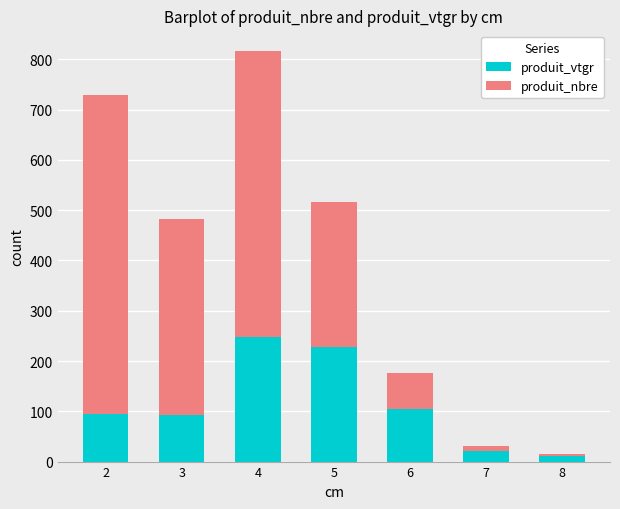

The value of produit_vtgr at 7 is 21.3. True or false?

True